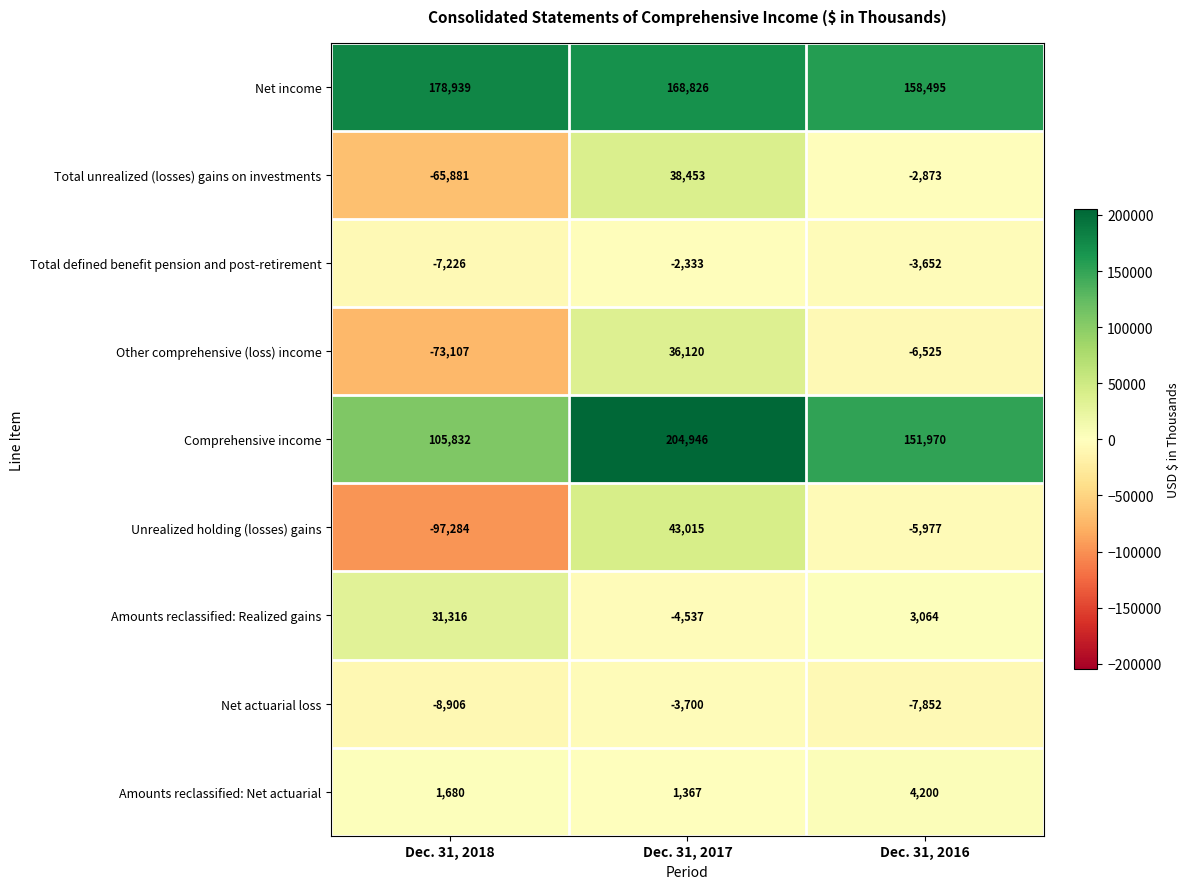

Is the value of Unrealized holding (losses) gains at Dec. 31, 2017 greater than the value of Amounts reclassified: Net actuarial at Dec. 31, 2016?

Yes